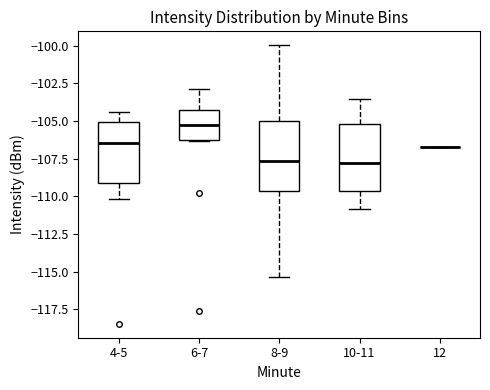

Reading left to right, read every box against the y-axis: the position of its median line, the range the box covers, and the ends of its whiskers. The values are not printed on the chart, so give them approximately, as read against the axis.

4-5: median -106.5, box -109.0 to -105.0, whiskers -110.0 to -104.5
6-7: median -105.5, box -106.0 to -104.5, whiskers -106.5 to -103.0
8-9: median -107.5, box -109.5 to -105.0, whiskers -115.5 to -100.0
10-11: median -108.0, box -109.5 to -105.0, whiskers -111.0 to -103.5
12: box collapsed to a line at -107.0, whiskers -107.0 to -107.0